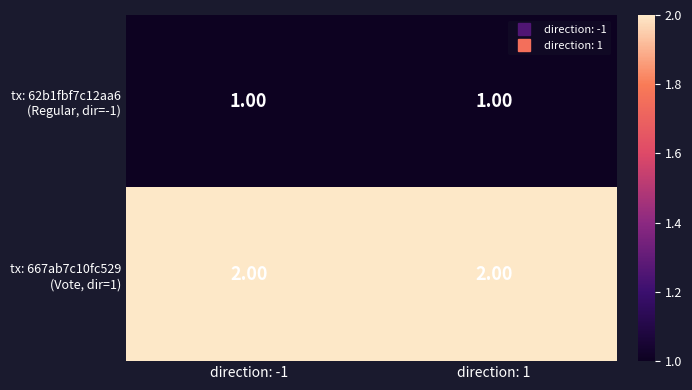

What is the total value across all series at direction: -1?

3